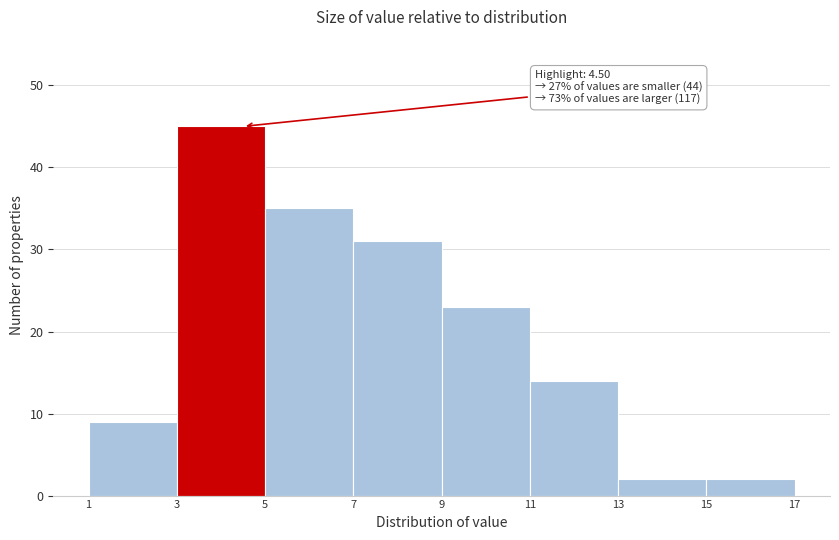

Which range on the x-axis has the tallest bar?

3 to 5